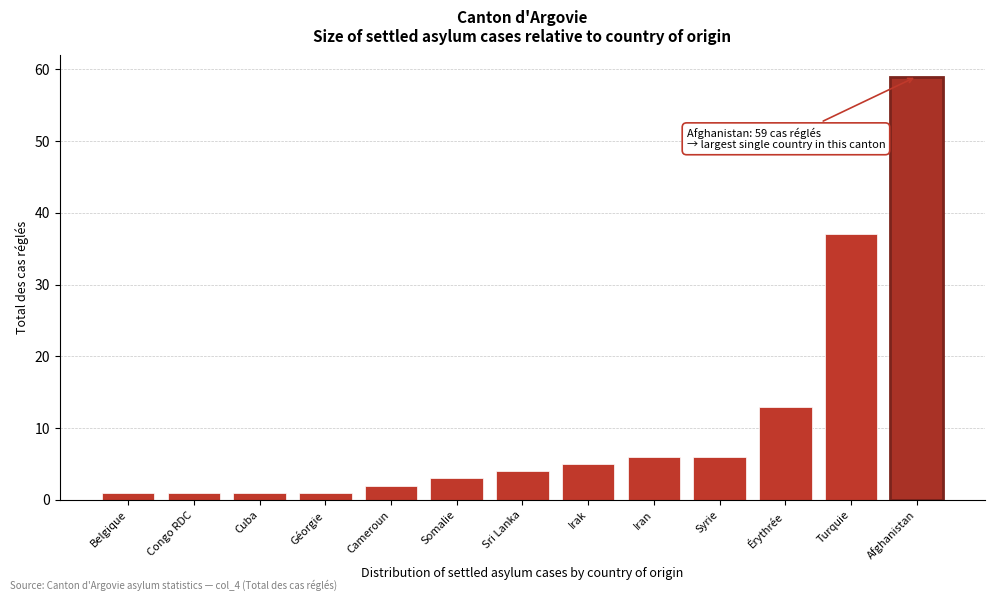

Reading left to right, what are all the values shown in this chart?

Belgique=1	Congo RDC=1	Cuba=1	Géorgie=1	Cameroun=2	Somalie=3	Sri Lanka=4	Irak=5	Iran=6	Syrie=6	Érythrée=13	Turquie=37	Afghanistan=59